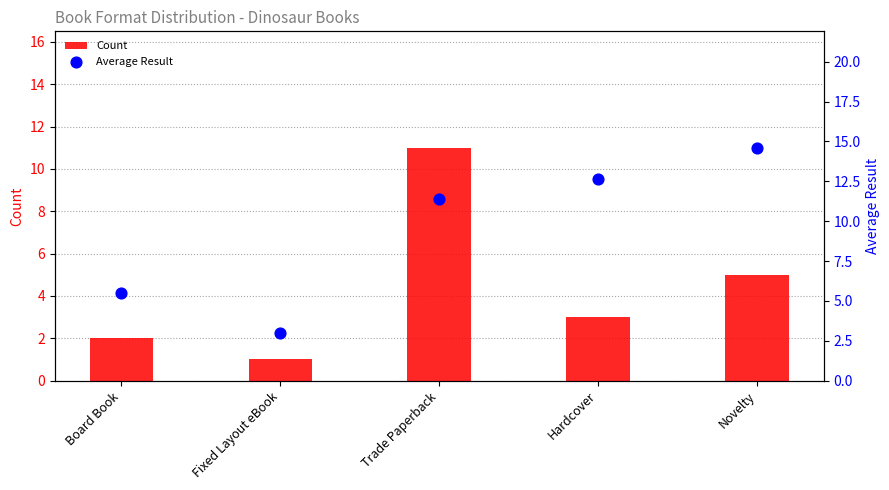

Which series contains the highest Y value?

Average Result